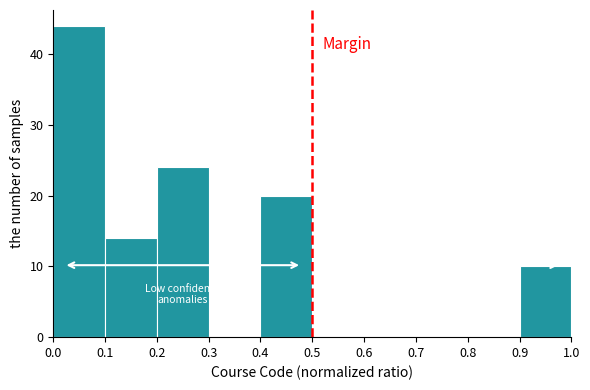

Which range on the x-axis has the tallest bar?

0.0 to 0.1